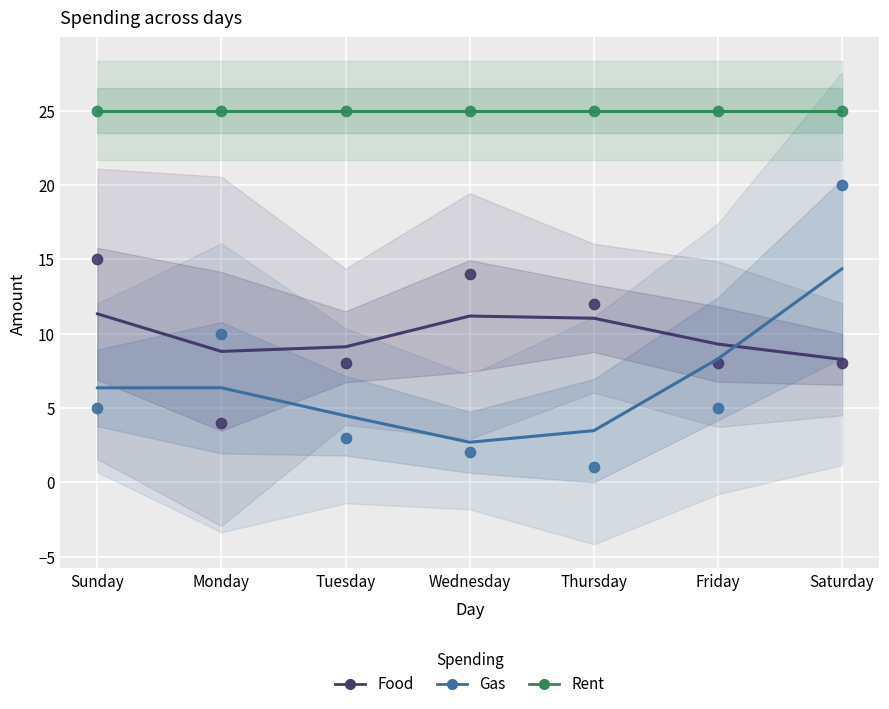

At how many categories does at least one series exceed 14?

7